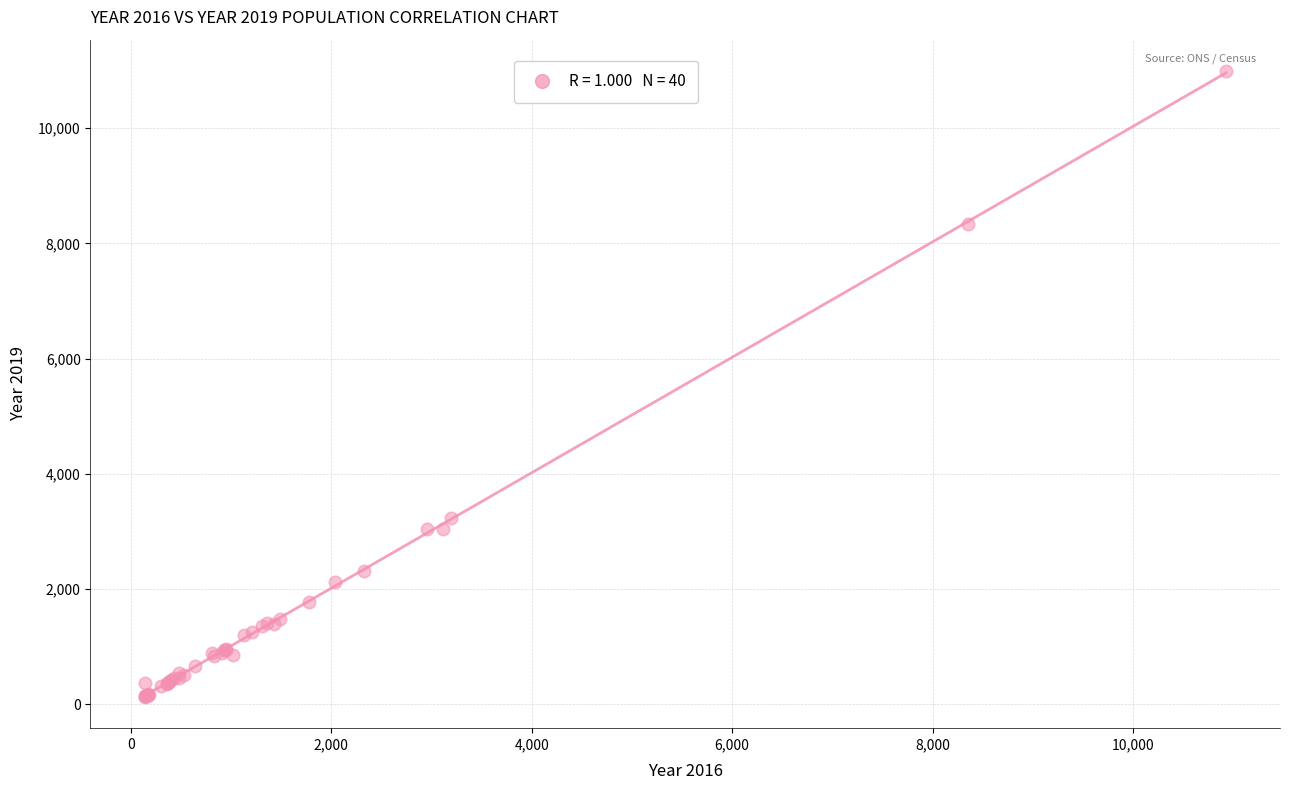

What Y value in the scatter plot is closest to 5559?

3233